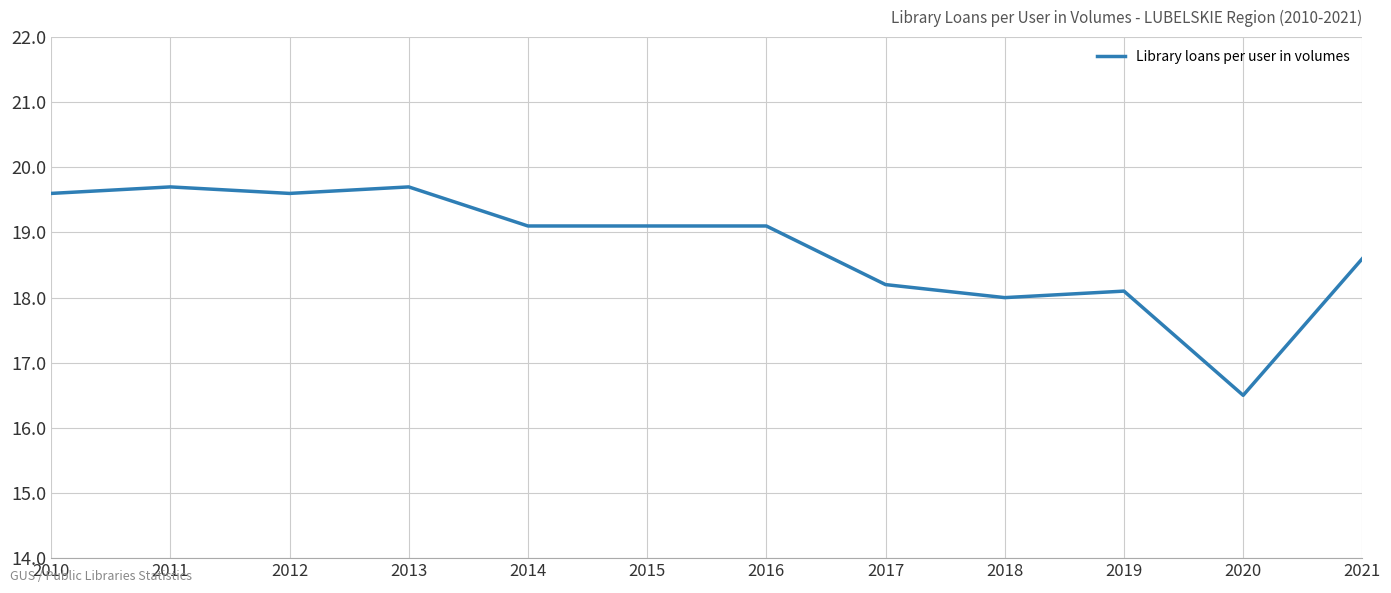

Which has a higher value, 2021 or 2014?

2014